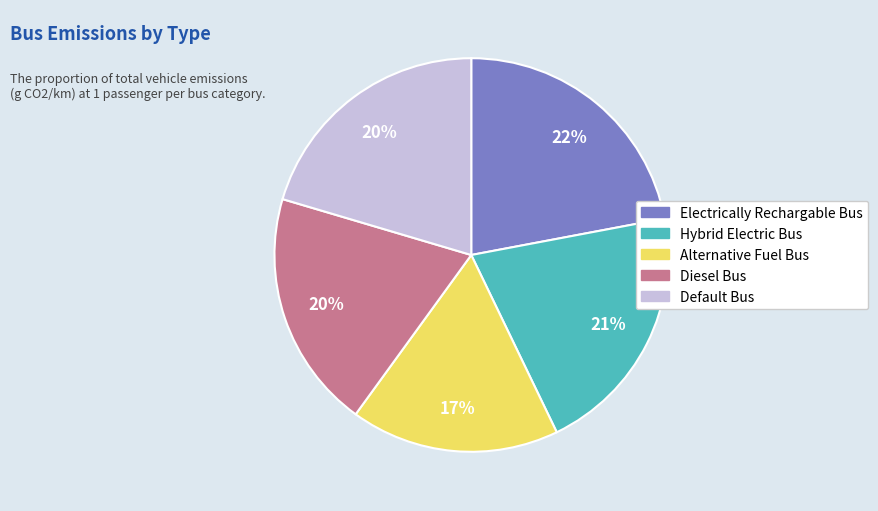

What is the smallest slice in the pie chart?

Alternative Fuel Bus